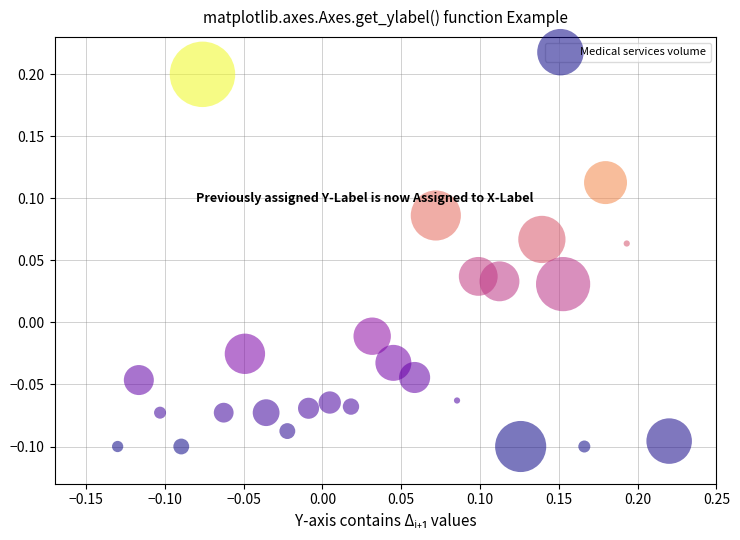

What is the range of X values (max minus min)?

0.3